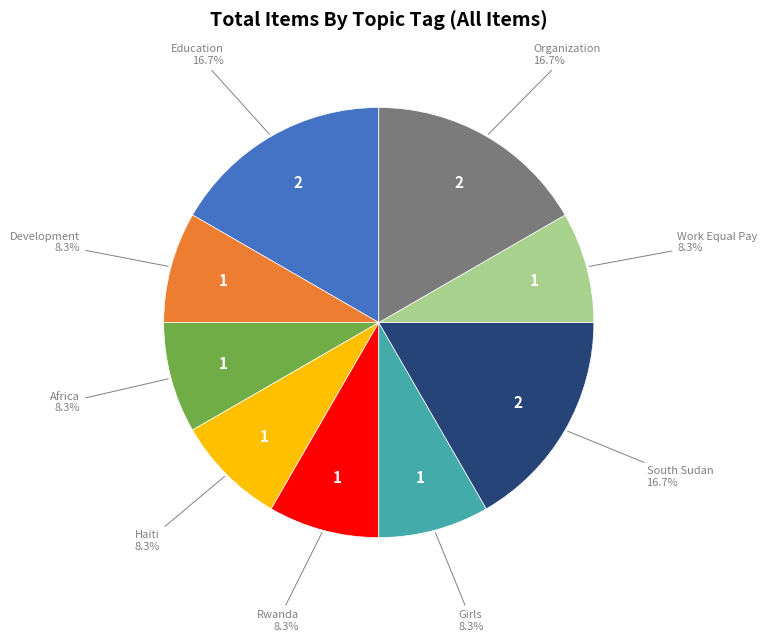

Approximately how many times larger is the value at Development compared to Girls?

1.0